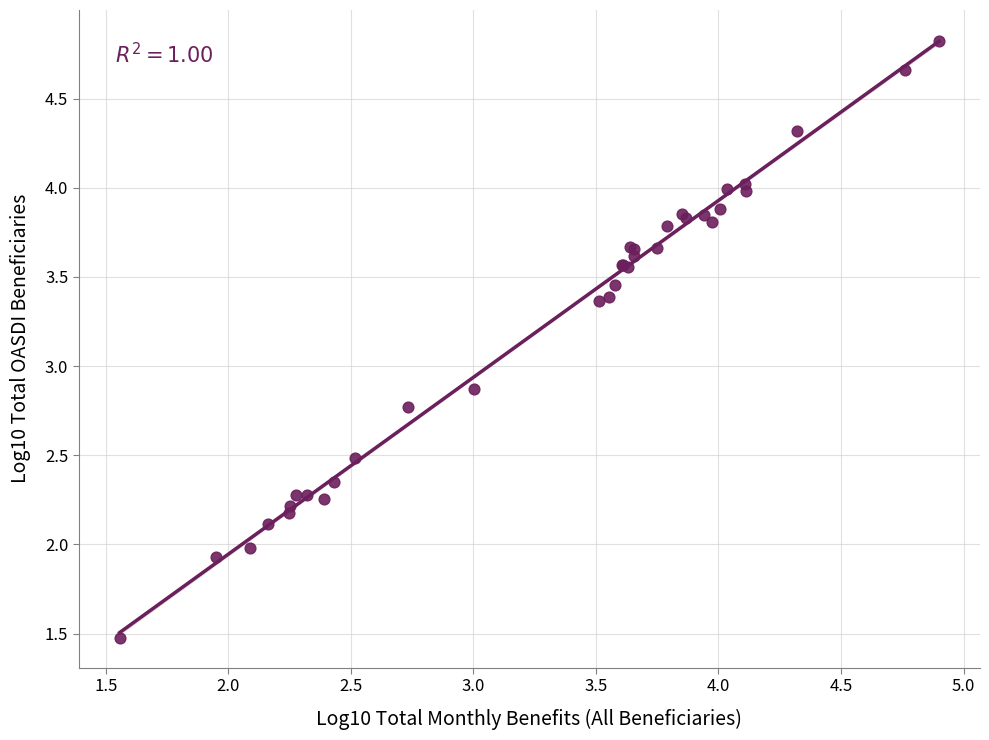

What Y value in the scatter plot is closest to 3?

2.9